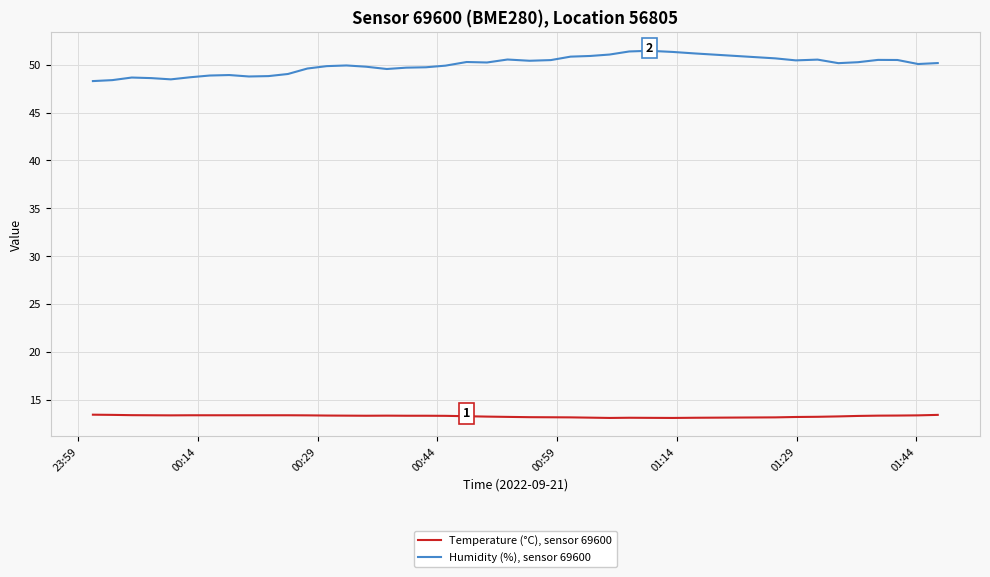

In Humidity (%), sensor 69600, how many points are higher than both neighbors (excluding endpoints)?

8